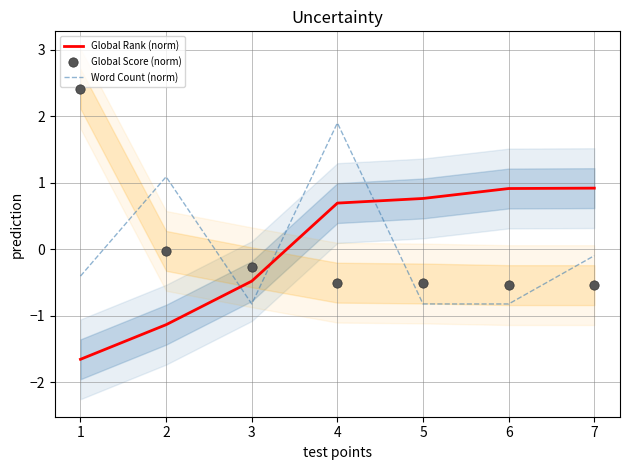

Is the value of Global Rank (norm) at 2 greater than the value of Word Count (norm) at 2?

No